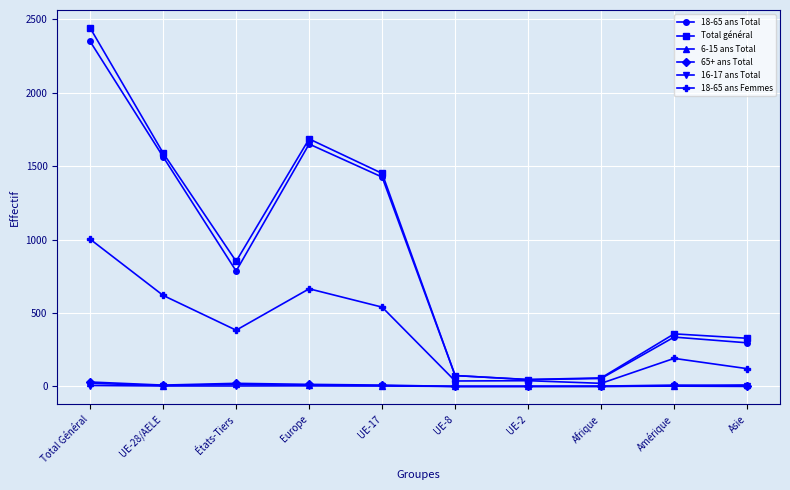

Between UE-28/AELE and Afrique, which series saw the biggest shift?

Total général